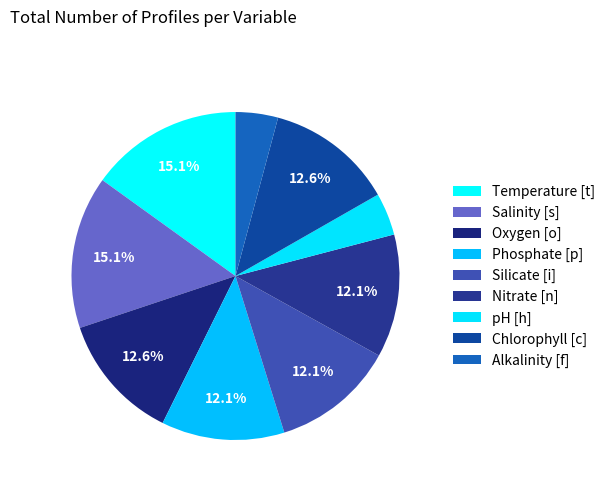

Is it true that Nitrate [n] is 25% of the pie?

False